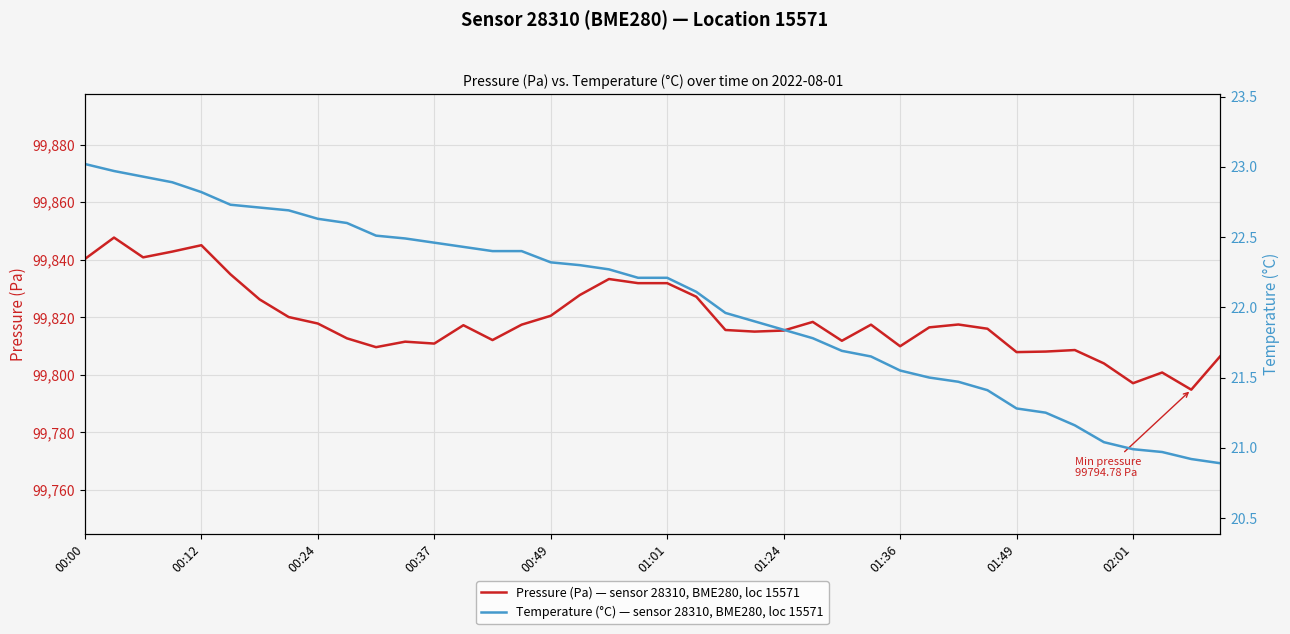

What is the maximum value shown in the chart?

99847.7